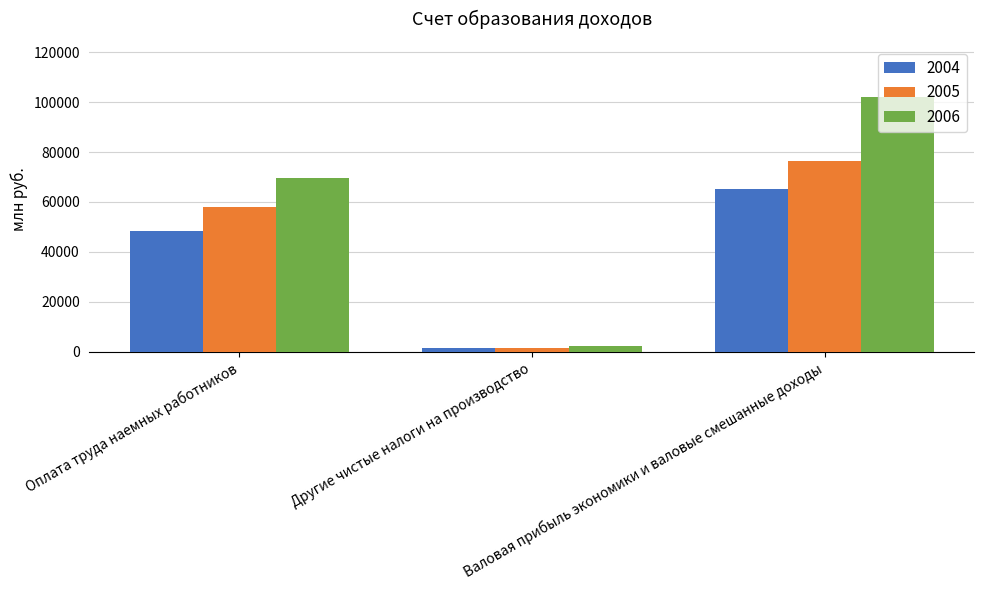

Which category has the lowest value in the 2006 series?

Другие чистые налоги на производство